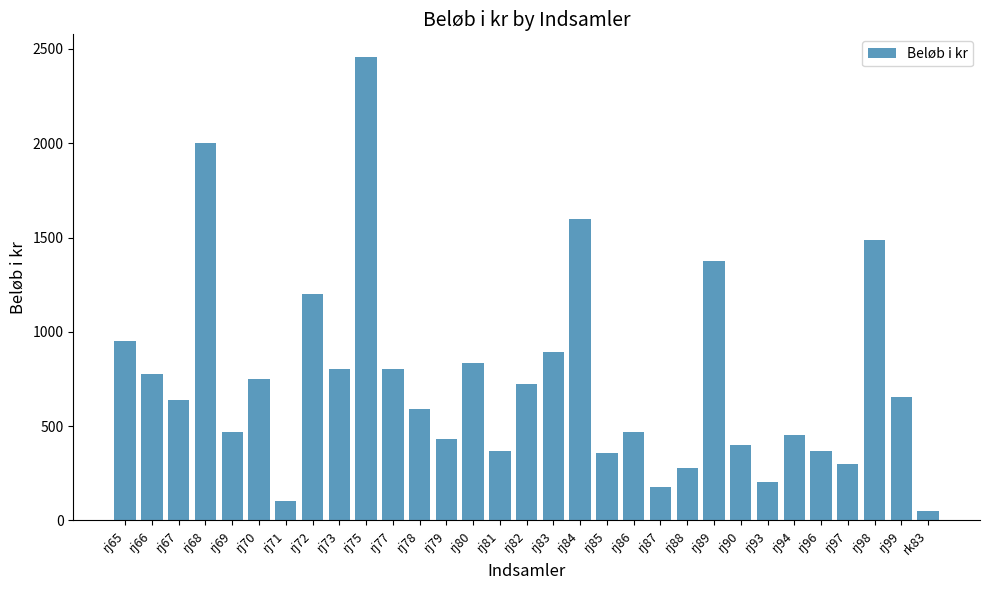

Between rj72 and rj94, which is larger?

rj72